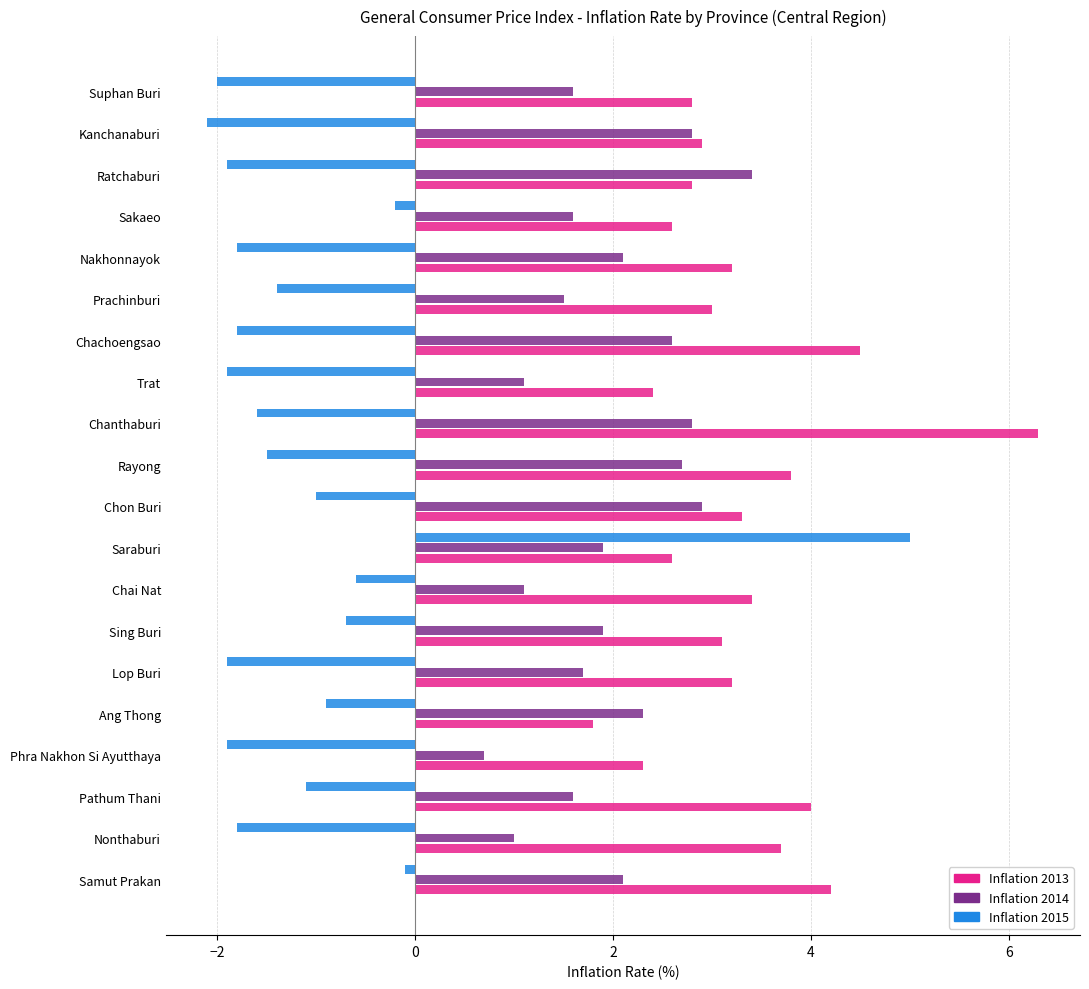

What is the difference between the highest and lowest values at Chanthaburi?

7.9